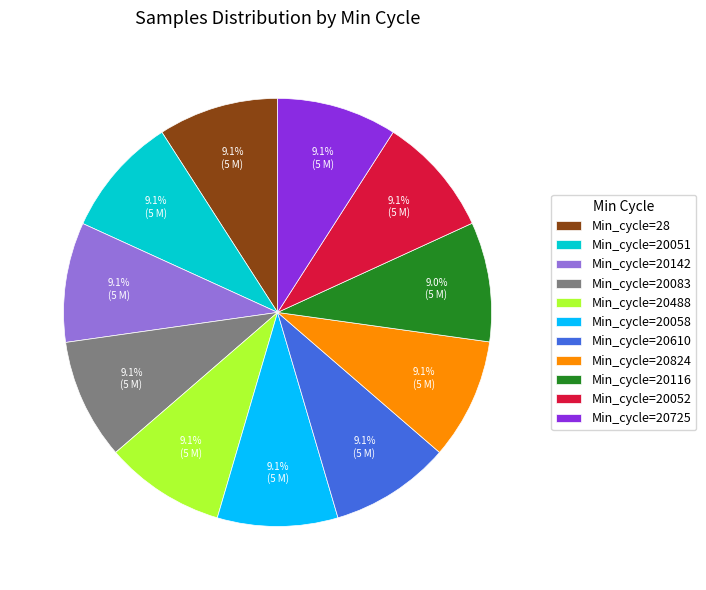

Does Min_cycle=20116 account for over 50% of the chart?

No